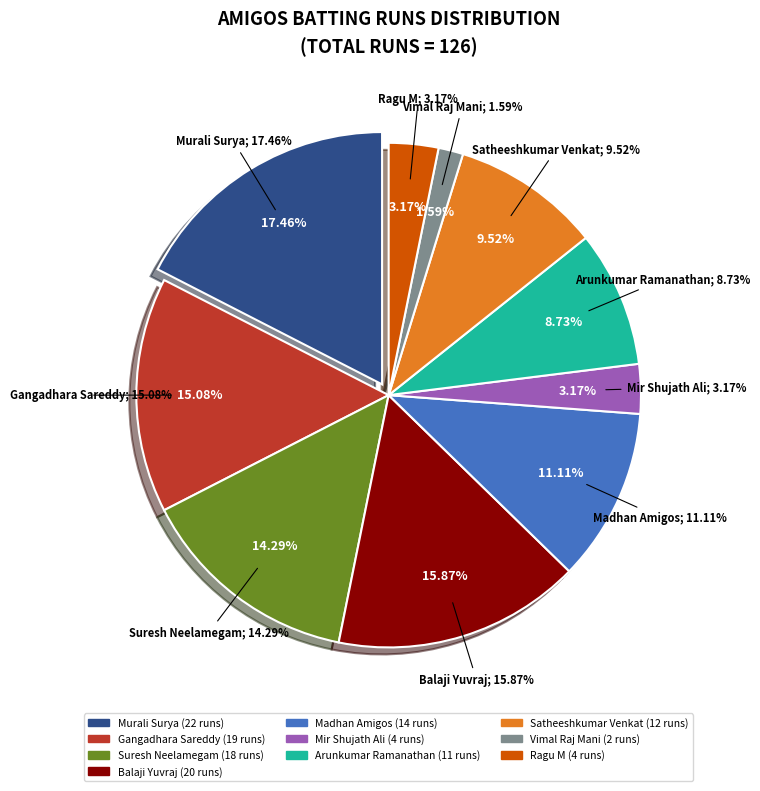

To the nearest percent, what is the difference between the largest and smallest slice percentages?

16%